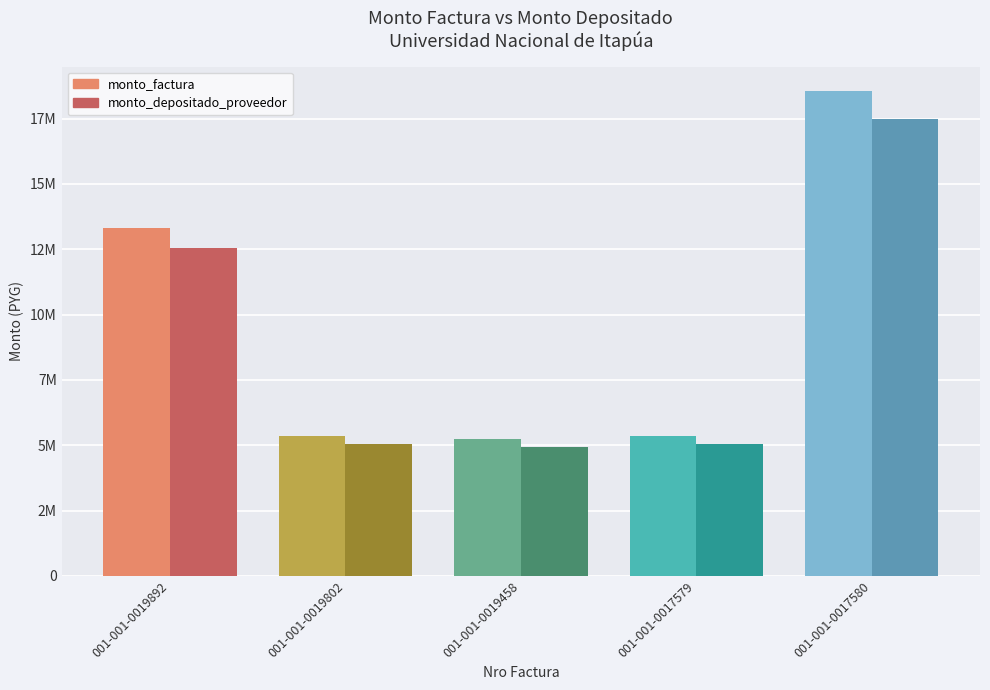

What is the difference between the maximum and minimum values in the monto_factura series?

13306440